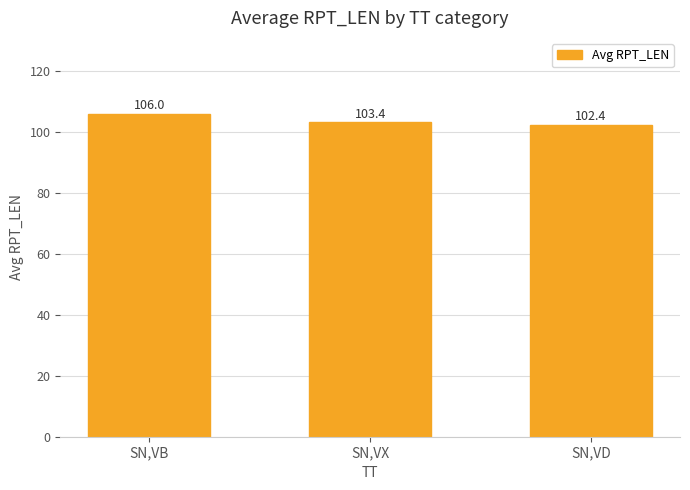

What is the label of the 2nd bar from the left?

SN,VX